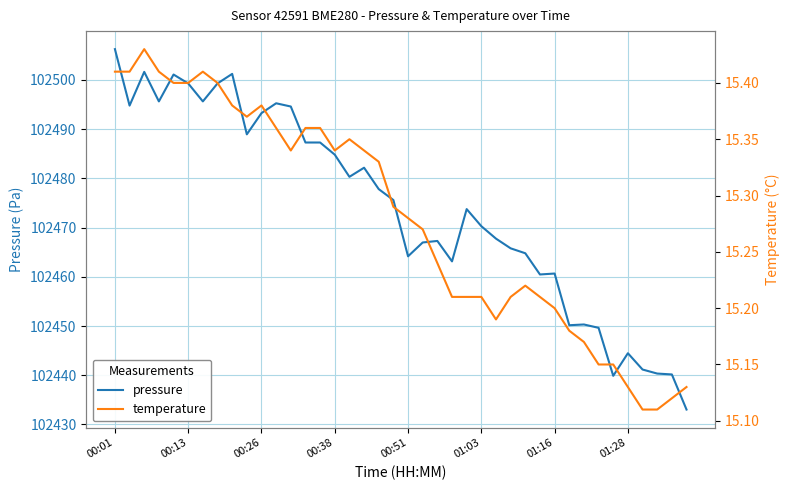

How many categories are shown in the chart?

40